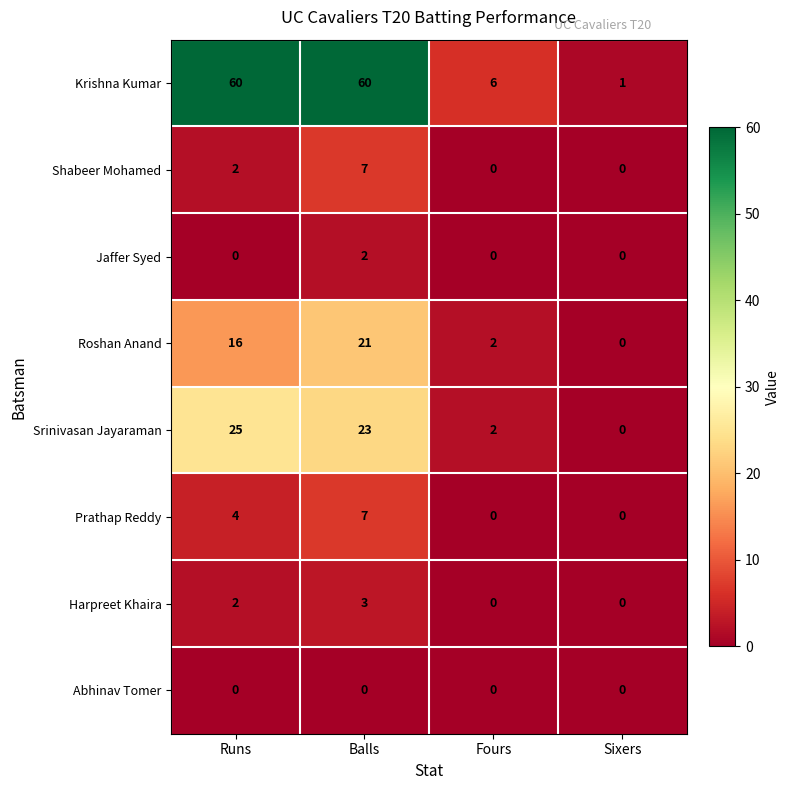

What is the sum of the Krishna Kumar values at Sixers and Runs?

61